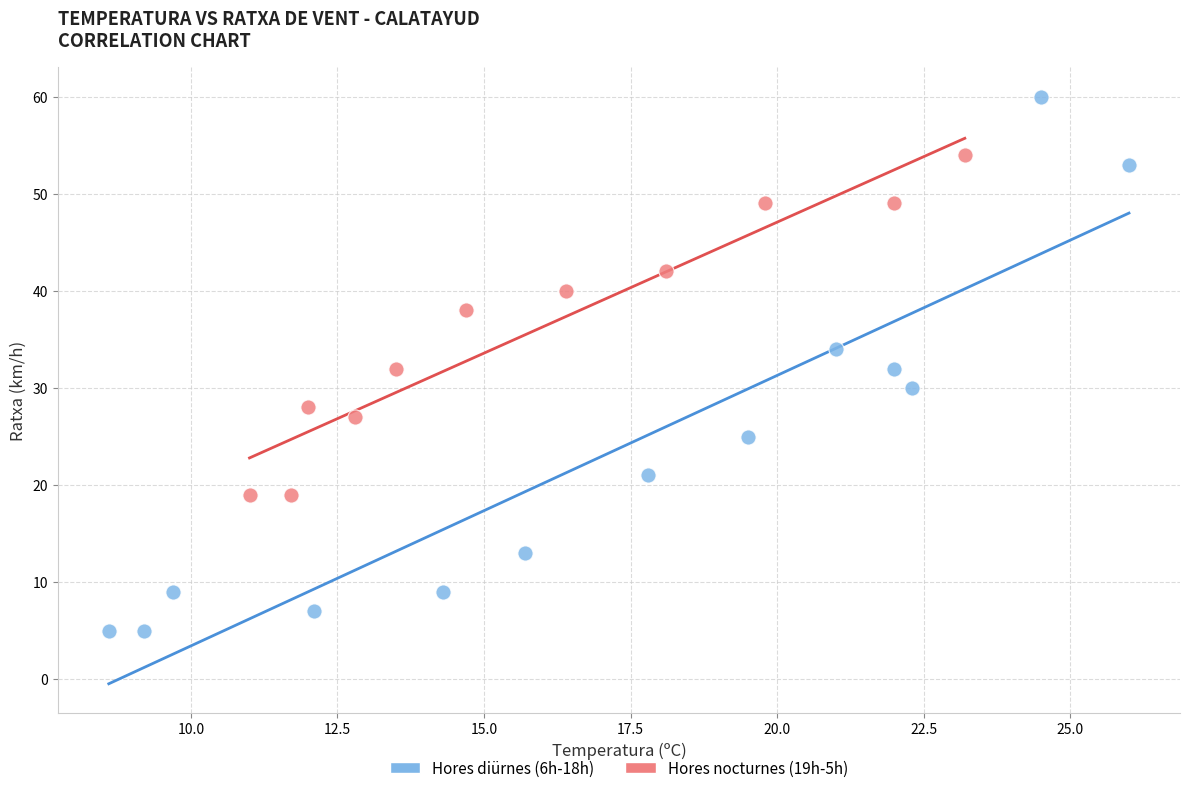

What are all the series names shown in the legend?

Hores diürnes (6h-18h), Hores nocturnes (19h-5h)